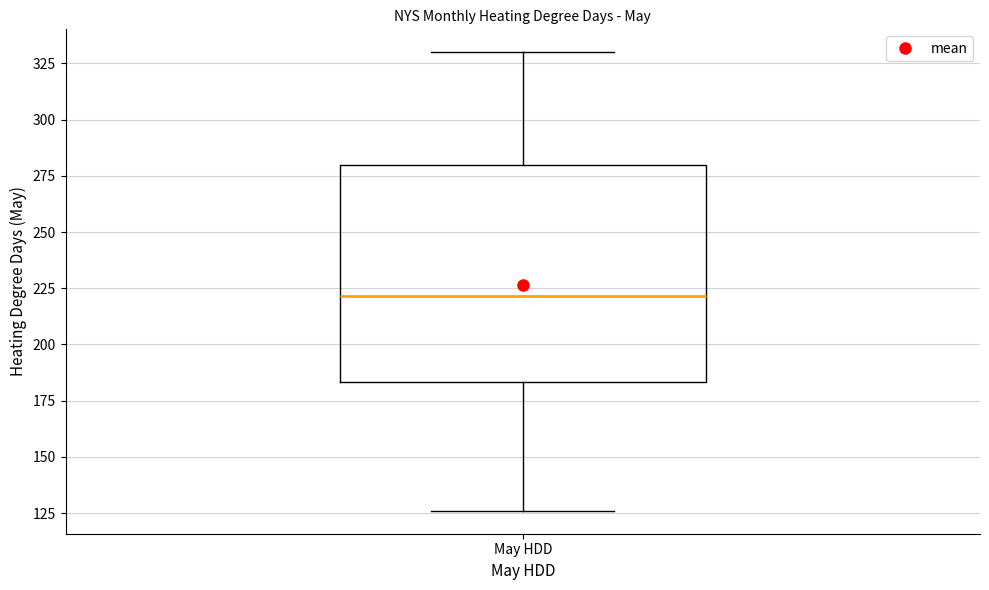

Read this box plot against the y-axis: the position of the median line, the range covered by the box, and the ends of both whiskers. The values are not printed on the chart, so give them approximately, as read against the axis.

median 220, box 185 to 280, whiskers 125 to 330